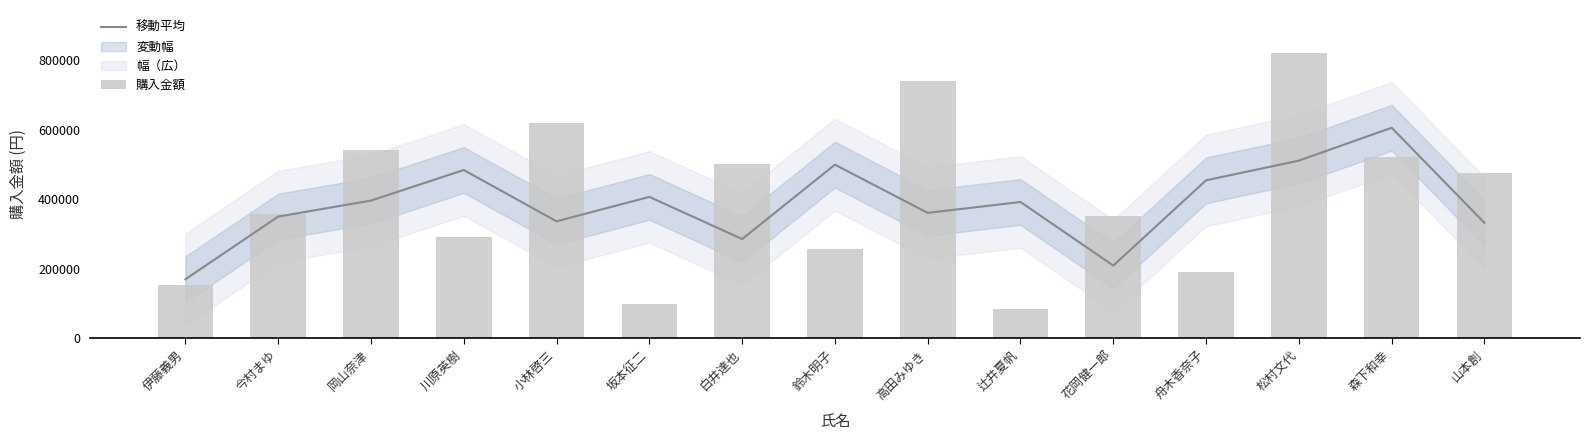

What is the difference between the highest and lowest values at 坂本征二?

308333.3